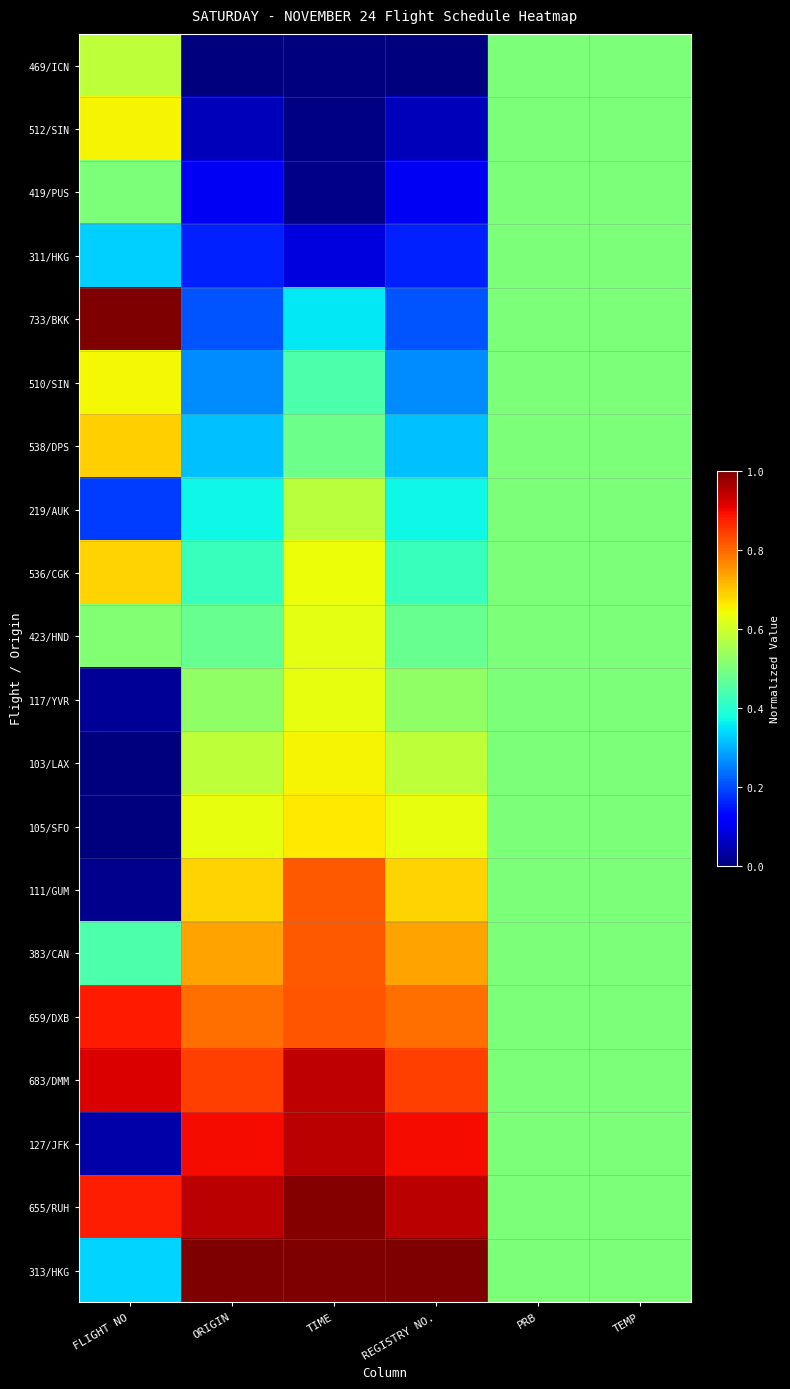

Reading left to right, transcribe all the data shown in this chart.

469/ICN: FLIGHT NO=0.6	ORIGIN=0.0	TIME=0.0	REGISTRY NO.=0.0	PRB=0.5	TEMP=0.5
512/SIN: FLIGHT NO=0.6	ORIGIN=0.1	TIME=0.0	REGISTRY NO.=0.1	PRB=0.5	TEMP=0.5
419/PUS: FLIGHT NO=0.5	ORIGIN=0.1	TIME=0.0	REGISTRY NO.=0.1	PRB=0.5	TEMP=0.5
311/HKG: FLIGHT NO=0.3	ORIGIN=0.2	TIME=0.1	REGISTRY NO.=0.2	PRB=0.5	TEMP=0.5
733/BKK: FLIGHT NO=1.0	ORIGIN=0.2	TIME=0.4	REGISTRY NO.=0.2	PRB=0.5	TEMP=0.5
510/SIN: FLIGHT NO=0.6	ORIGIN=0.3	TIME=0.4	REGISTRY NO.=0.3	PRB=0.5	TEMP=0.5
538/DPS: FLIGHT NO=0.7	ORIGIN=0.3	TIME=0.5	REGISTRY NO.=0.3	PRB=0.5	TEMP=0.5
219/AUK: FLIGHT NO=0.2	ORIGIN=0.4	TIME=0.6	REGISTRY NO.=0.4	PRB=0.5	TEMP=0.5
536/CGK: FLIGHT NO=0.7	ORIGIN=0.4	TIME=0.6	REGISTRY NO.=0.4	PRB=0.5	TEMP=0.5
423/HND: FLIGHT NO=0.5	ORIGIN=0.5	TIME=0.6	REGISTRY NO.=0.5	PRB=0.5	TEMP=0.5
117/YVR: FLIGHT NO=0.0	ORIGIN=0.5	TIME=0.6	REGISTRY NO.=0.5	PRB=0.5	TEMP=0.5
103/LAX: FLIGHT NO=0.0	ORIGIN=0.6	TIME=0.7	REGISTRY NO.=0.6	PRB=0.5	TEMP=0.5
105/SFO: FLIGHT NO=0.0	ORIGIN=0.6	TIME=0.7	REGISTRY NO.=0.6	PRB=0.5	TEMP=0.5
111/GUM: FLIGHT NO=0.0	ORIGIN=0.7	TIME=0.8	REGISTRY NO.=0.7	PRB=0.5	TEMP=0.5
383/CAN: FLIGHT NO=0.4	ORIGIN=0.7	TIME=0.8	REGISTRY NO.=0.7	PRB=0.5	TEMP=0.5
659/DXB: FLIGHT NO=0.9	ORIGIN=0.8	TIME=0.8	REGISTRY NO.=0.8	PRB=0.5	TEMP=0.5
683/DMM: FLIGHT NO=0.9	ORIGIN=0.8	TIME=0.9	REGISTRY NO.=0.8	PRB=0.5	TEMP=0.5
127/JFK: FLIGHT NO=0.0	ORIGIN=0.9	TIME=0.9	REGISTRY NO.=0.9	PRB=0.5	TEMP=0.5
655/RUH: FLIGHT NO=0.9	ORIGIN=0.9	TIME=1.0	REGISTRY NO.=0.9	PRB=0.5	TEMP=0.5
313/HKG: FLIGHT NO=0.3	ORIGIN=1.0	TIME=1.0	REGISTRY NO.=1.0	PRB=0.5	TEMP=0.5